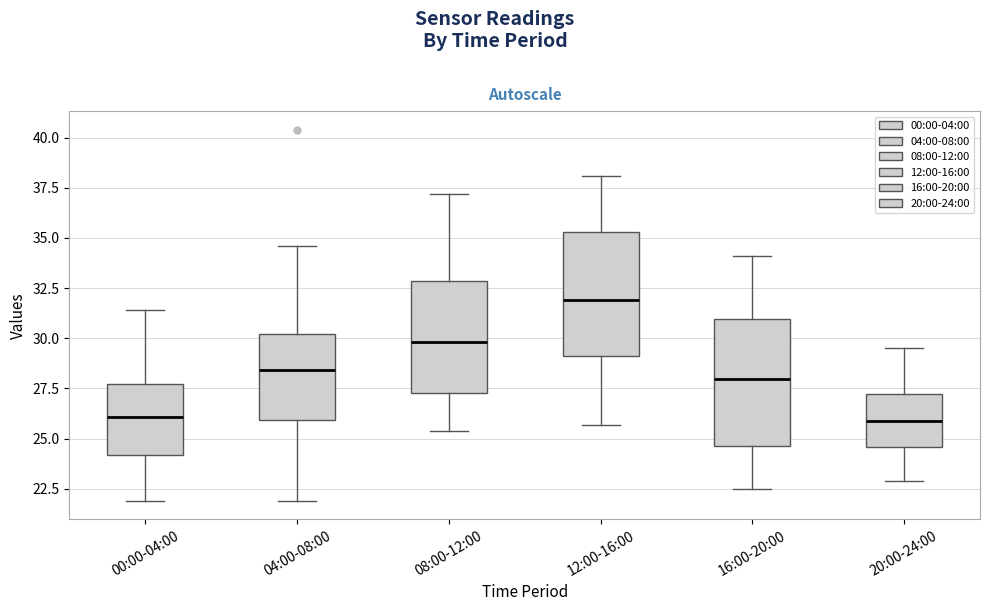

Reading left to right, read every box against the y-axis: the position of its median line, the range the box covers, and the ends of its whiskers. The values are not printed on the chart, so give them approximately, as read against the axis.

00:00-04:00: median 26.0, box 24.0 to 27.5, whiskers 22.0 to 31.5
04:00-08:00: median 28.5, box 26.0 to 30.0, whiskers 22.0 to 34.5
08:00-12:00: median 30.0, box 27.5 to 33.0, whiskers 25.5 to 37.0
12:00-16:00: median 32.0, box 29.0 to 35.5, whiskers 25.5 to 38.0
16:00-20:00: median 28.0, box 24.5 to 31.0, whiskers 22.5 to 34.0
20:00-24:00: median 26.0, box 24.5 to 27.0, whiskers 23.0 to 29.5